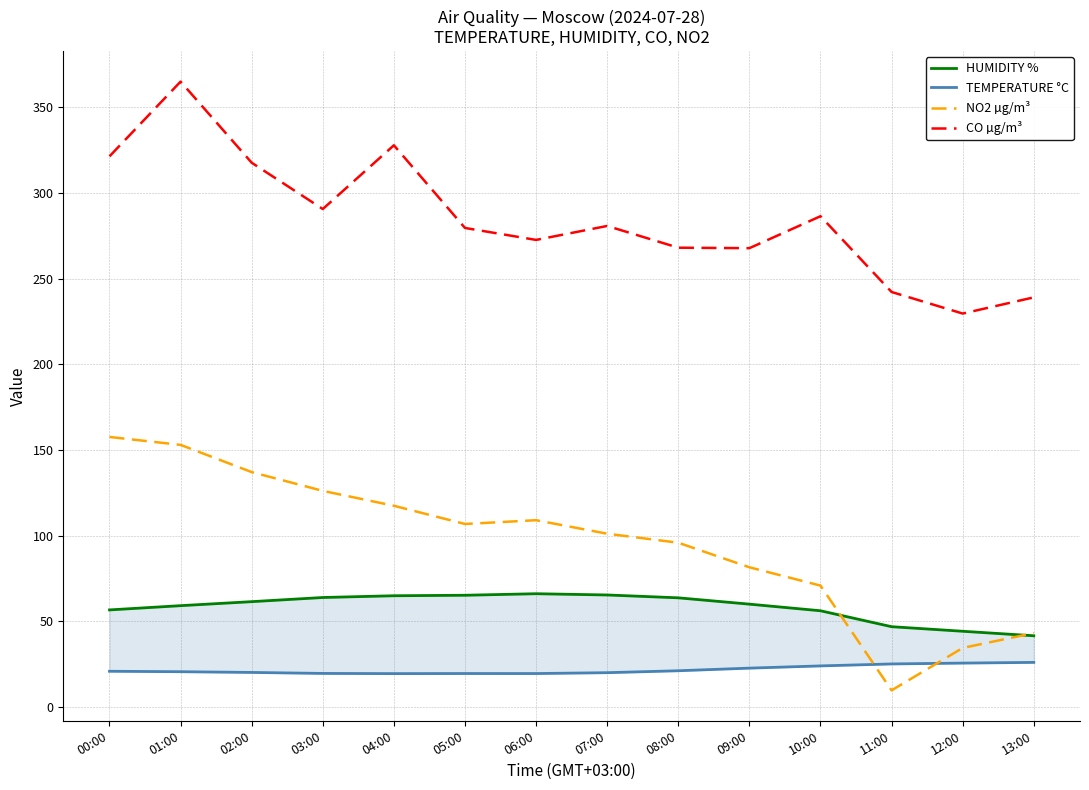

At which label is NO2 µg/m³ closest to 83?

09:00